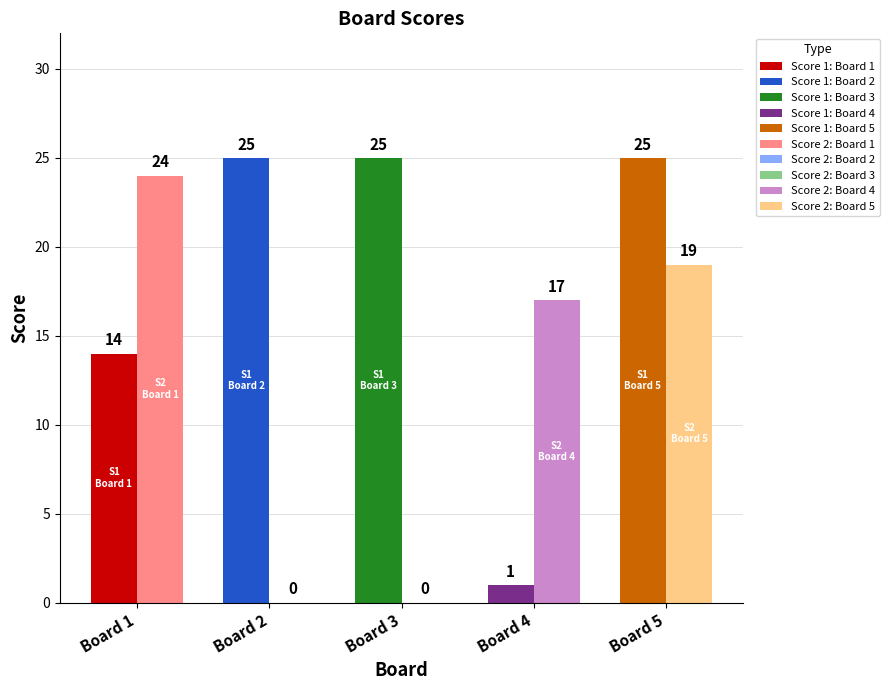

What is the spread (max minus min) of values at Board 5?

6